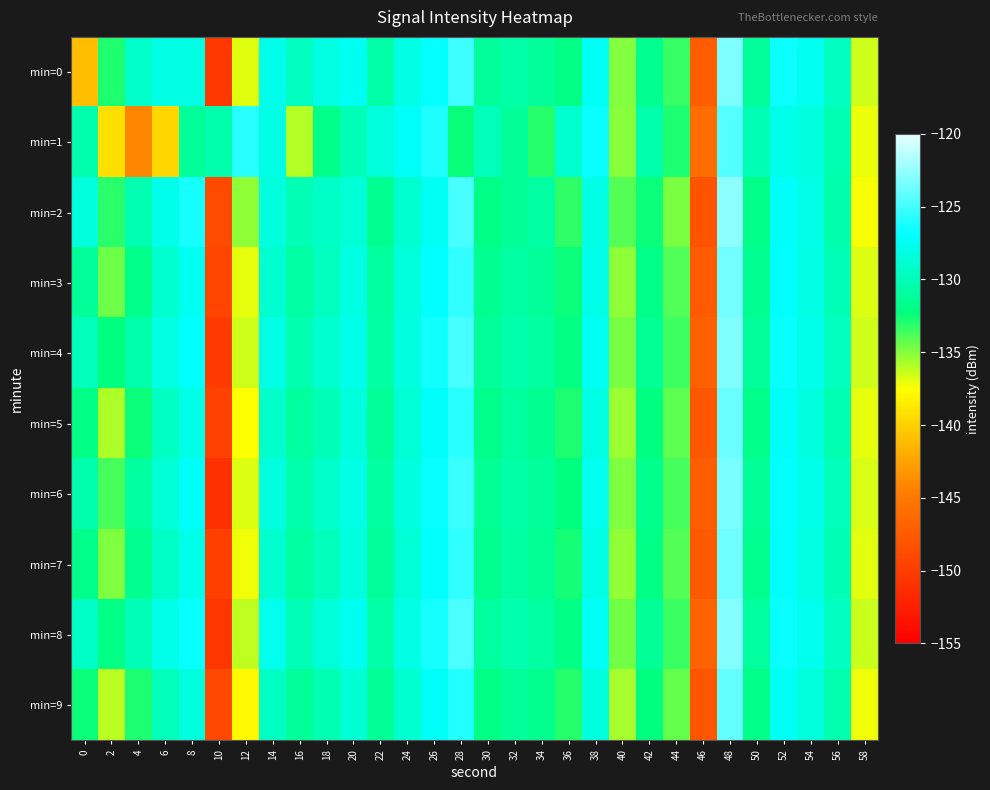

Rank the series at 0 from highest to lowest value.

min=2, min=8, min=4, min=1, min=6, min=3, min=7, min=5, min=9, min=0